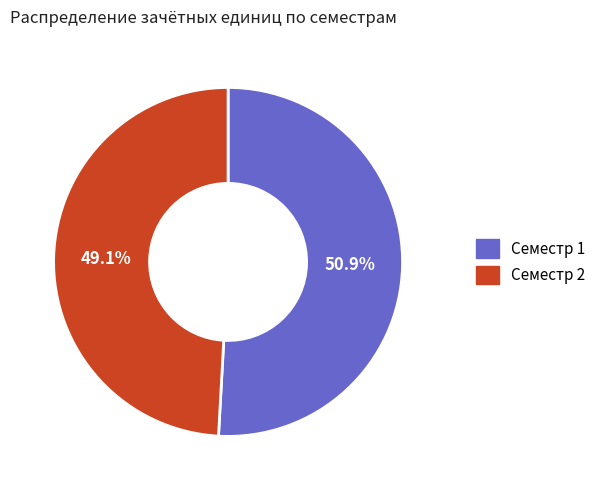

What is the largest slice in the pie chart?

Семестр 1